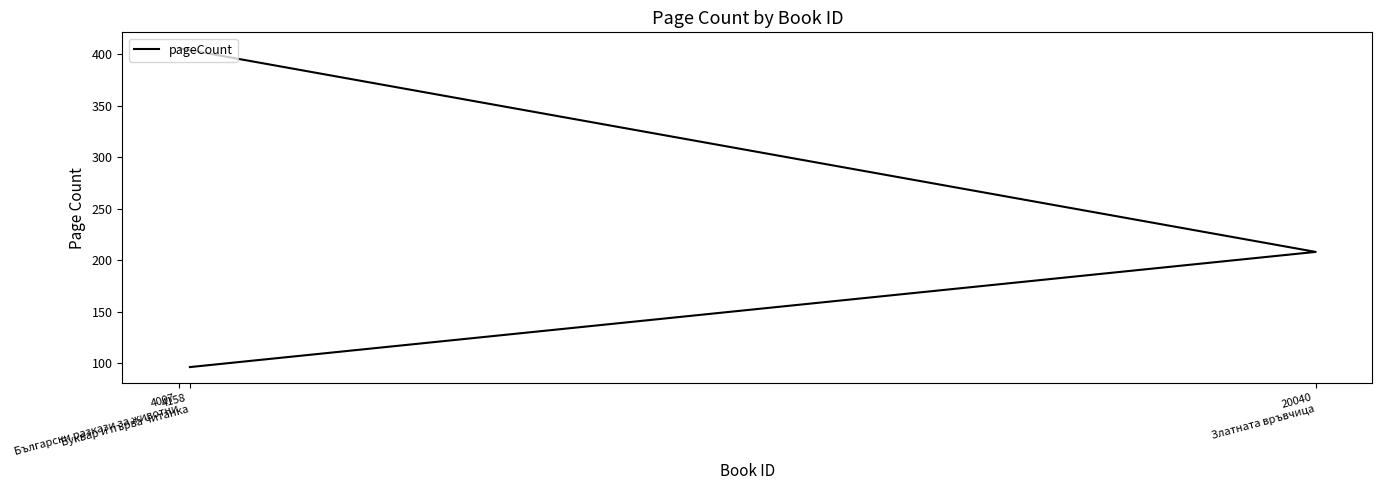

What is the difference between the maximum and minimum values?

310